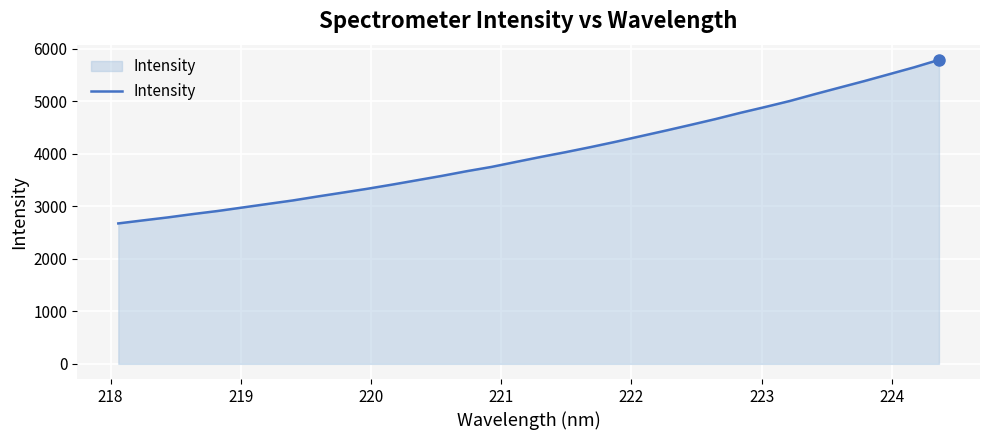

What is the greatest value displayed?

5784.8